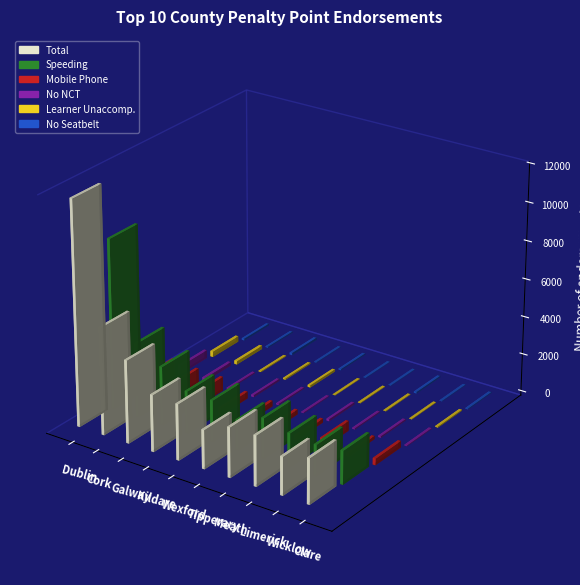

Is it true that Mobile Phone equals 212 at Dublin?

False